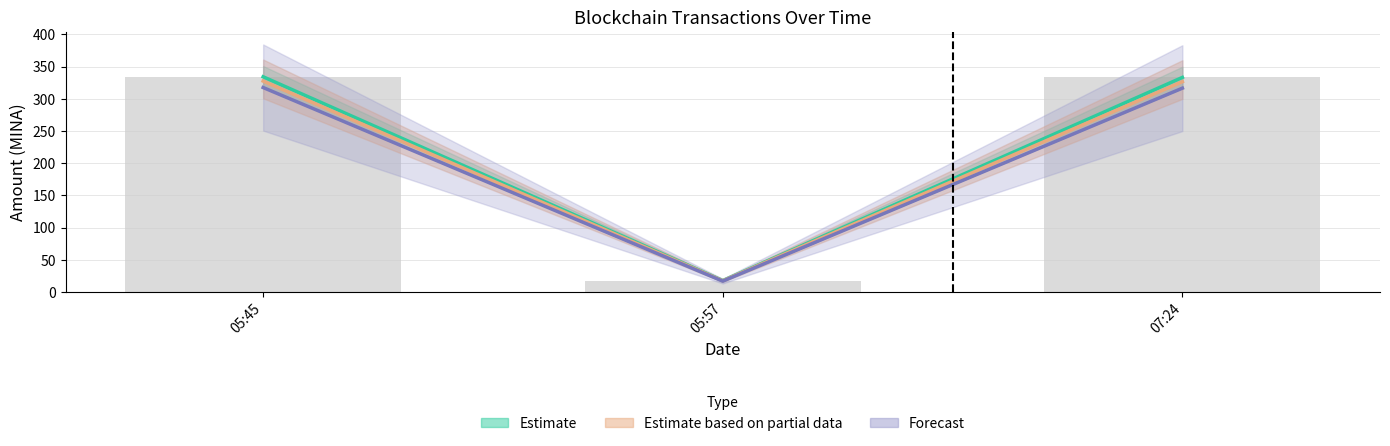

What is the label of the 2nd bar from the right?

05:57